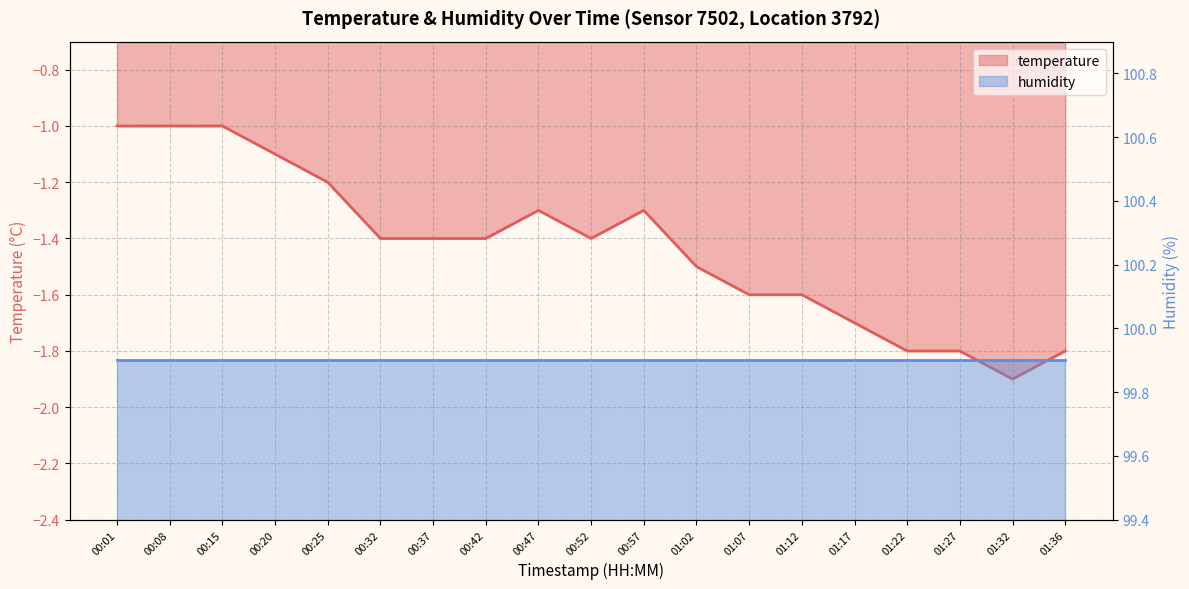

The value at 01:17 is -2.6. True or false?

False